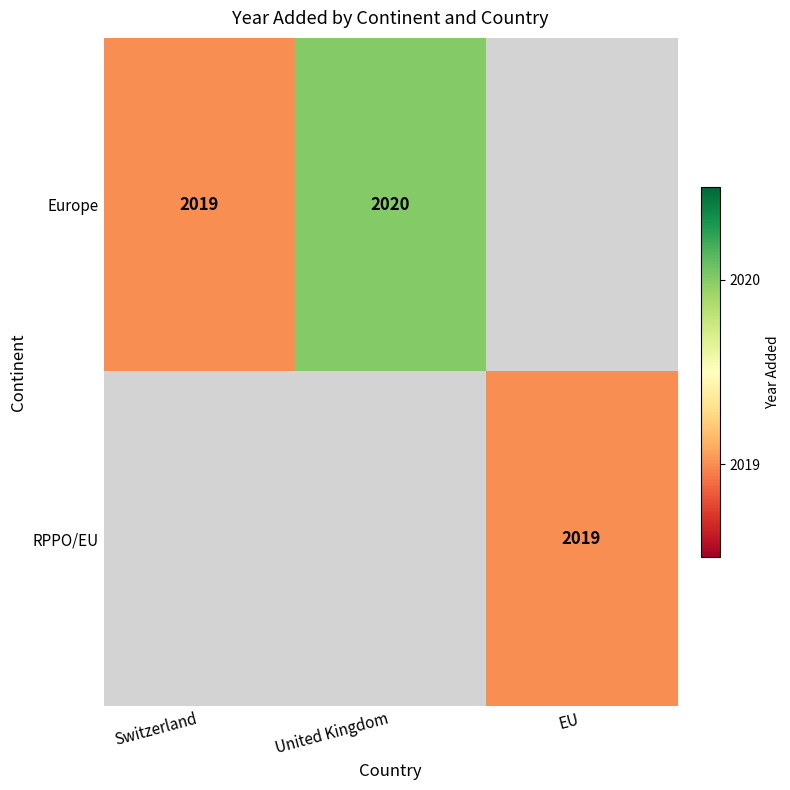

Is it true that Europe equals 1100 at United Kingdom?

False